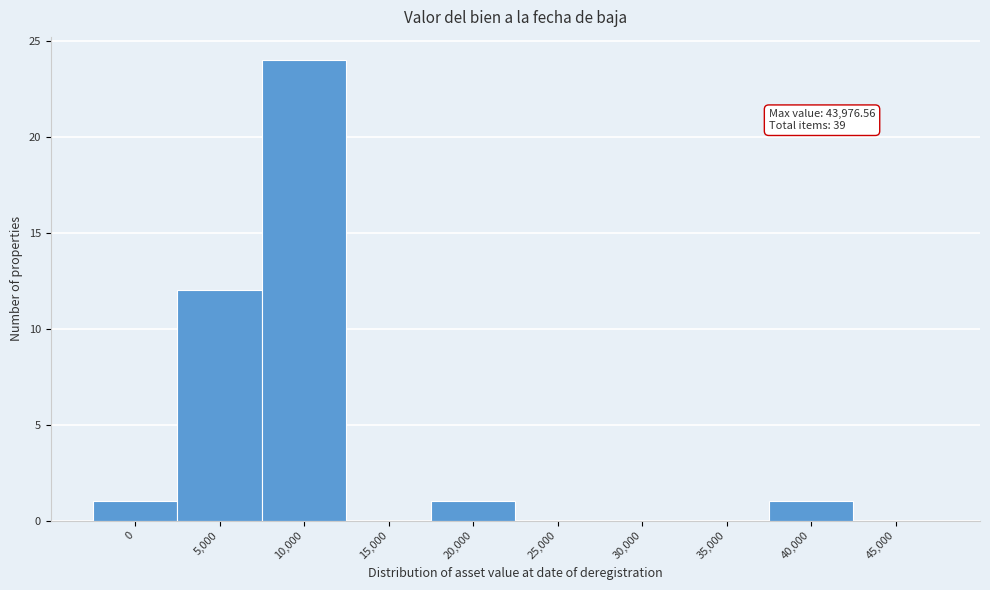

Reading right to left, transcribe all the data shown in this chart.

45,000=0	40,000=1	35,000=0	30,000=0	25,000=0	20,000=1	15,000=0	10,000=24	5,000=12	0=1